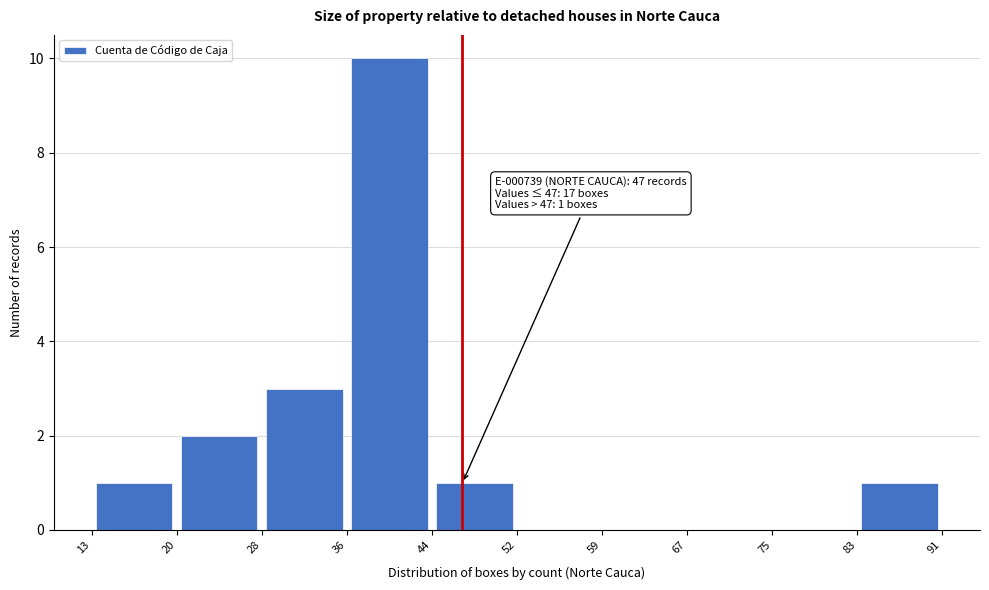

Over which range of the x-axis is the bar tallest?

36 to 44